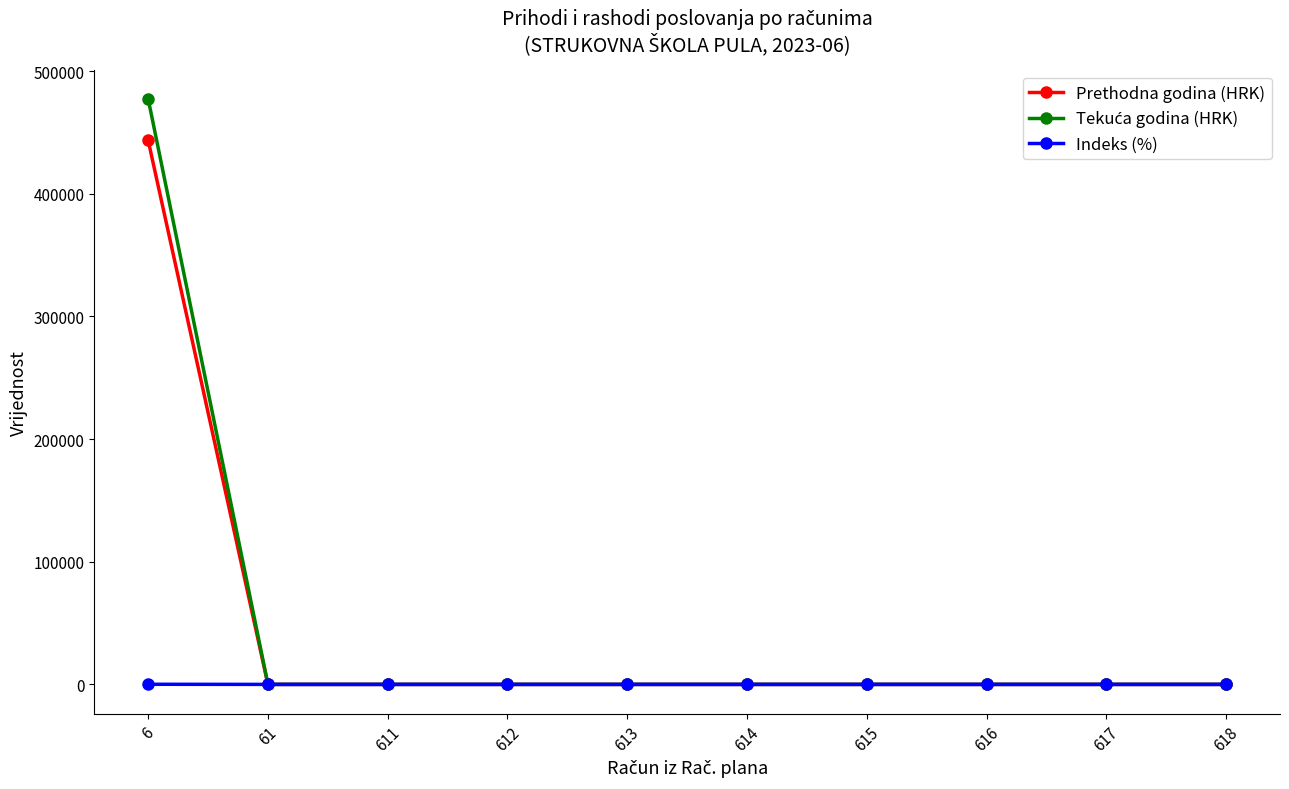

The value of Prethodna godina (HRK) at 614 is 0.0. True or false?

True